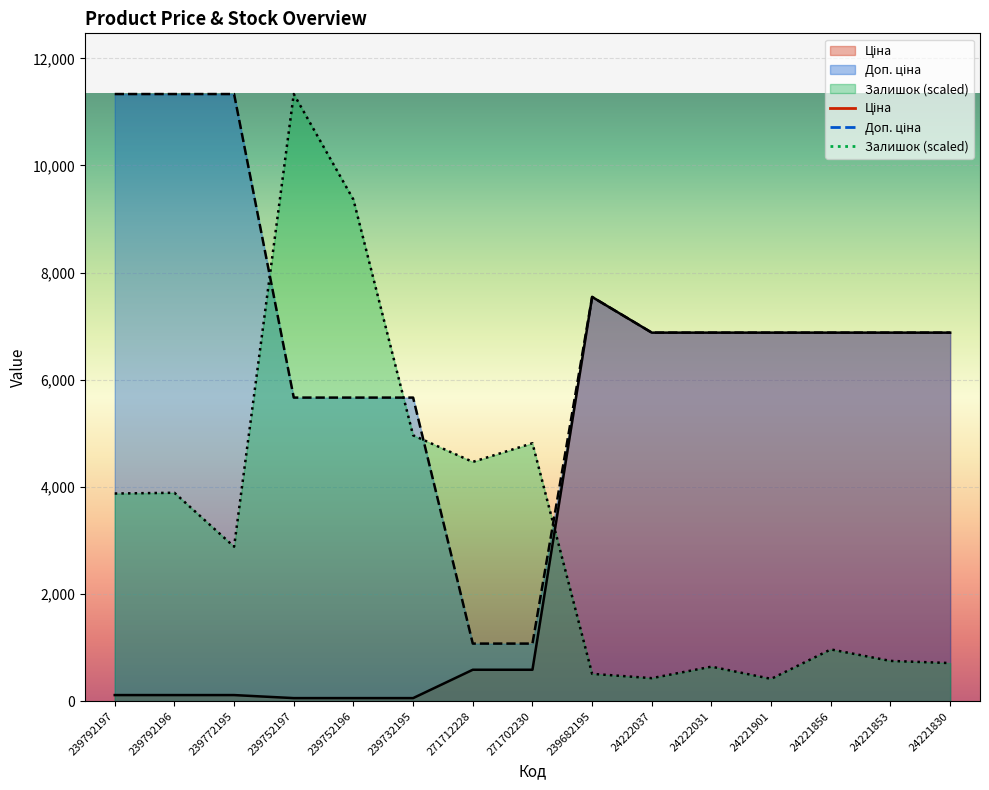

What is the difference between the second highest and minimum values in the Залишок series?

8946.5